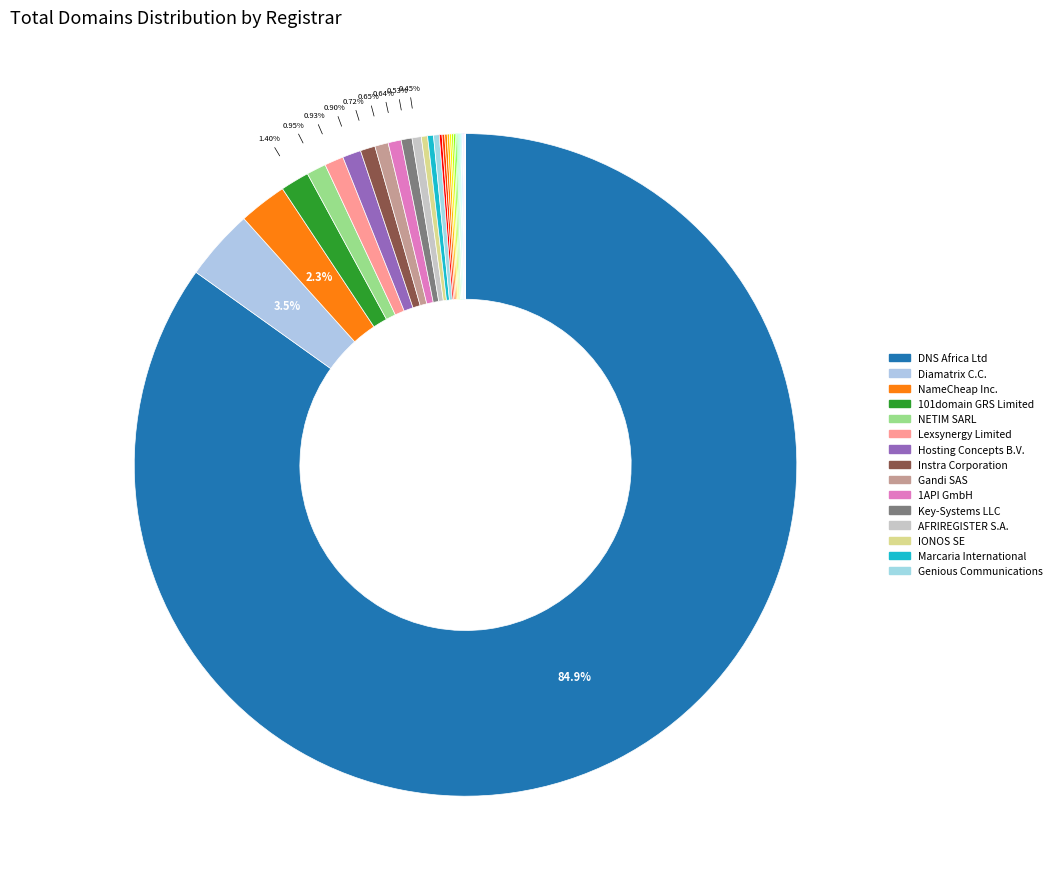

Which slice is the smallest?

EnCirca Inc.